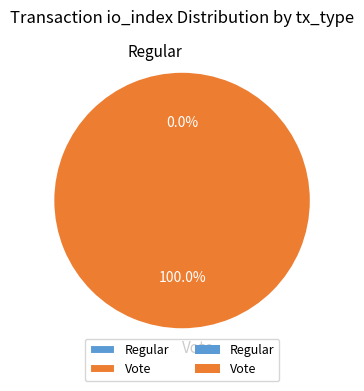

The Regular slice represents 0% of the pie. True or false?

True